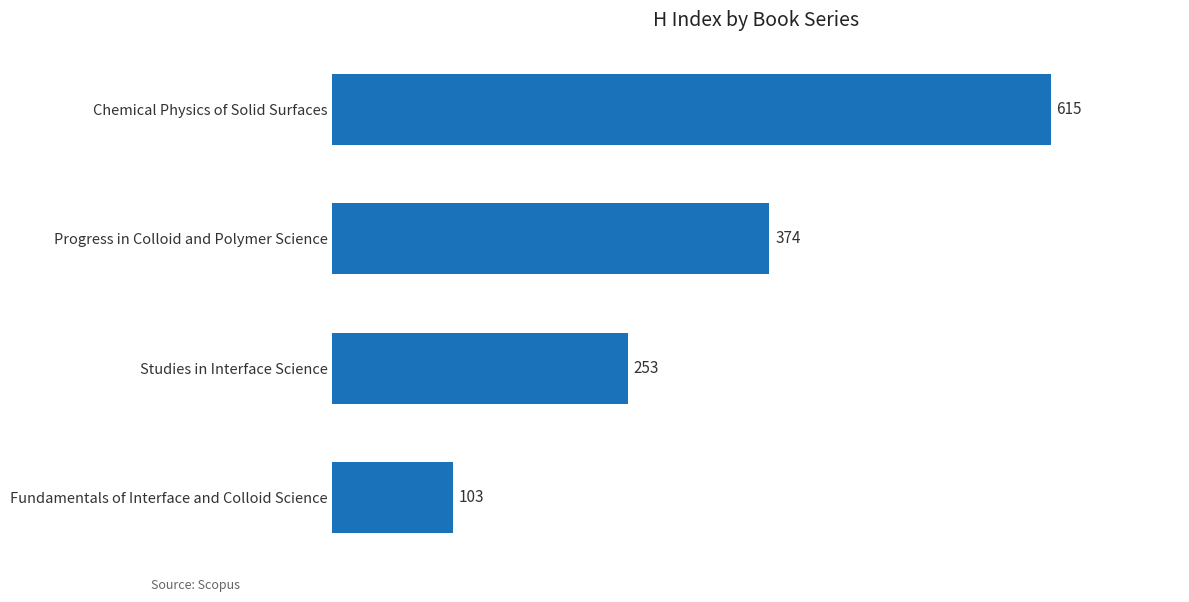

How many series are shown in this chart?

1